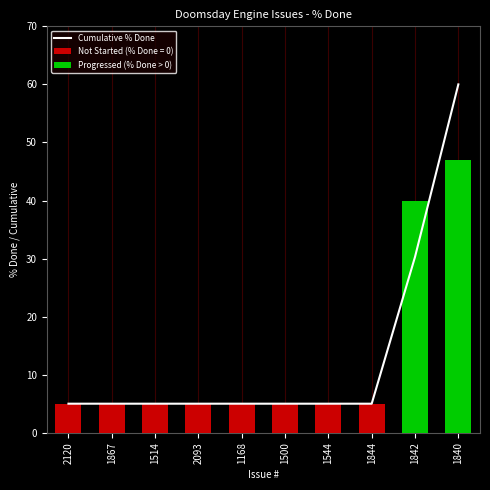

What is the label of the 7th bar from the right?

2093